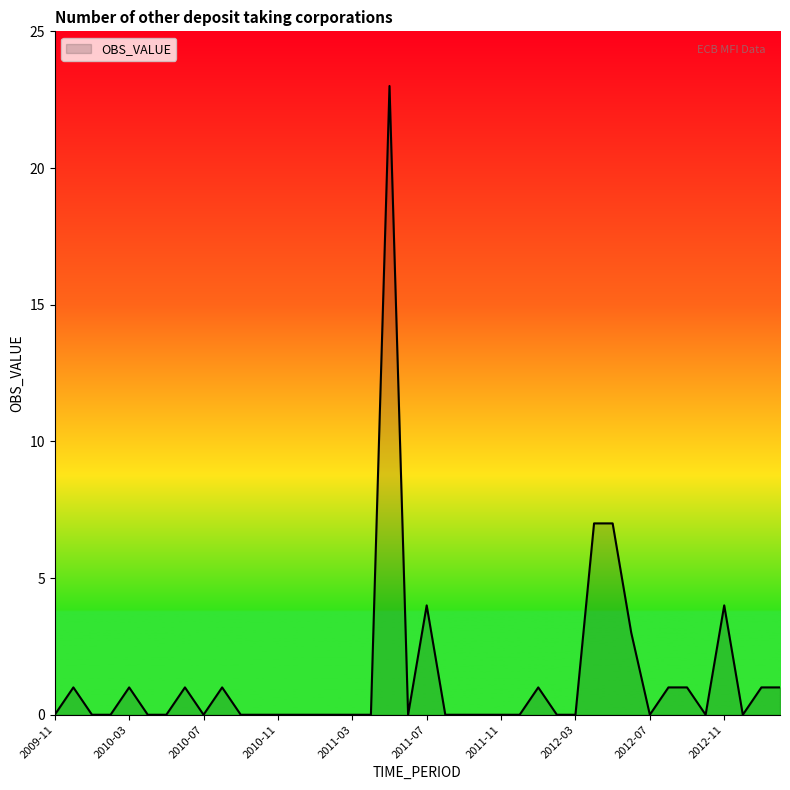

What is the maximum value shown in the chart?

23